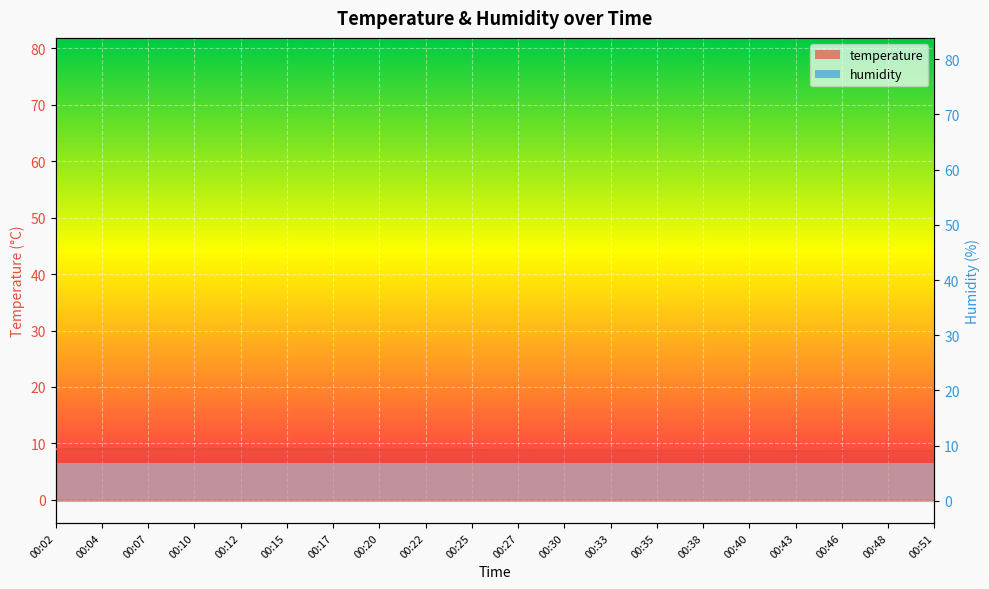

Which has a higher value, 00:30 or 00:46?

00:30